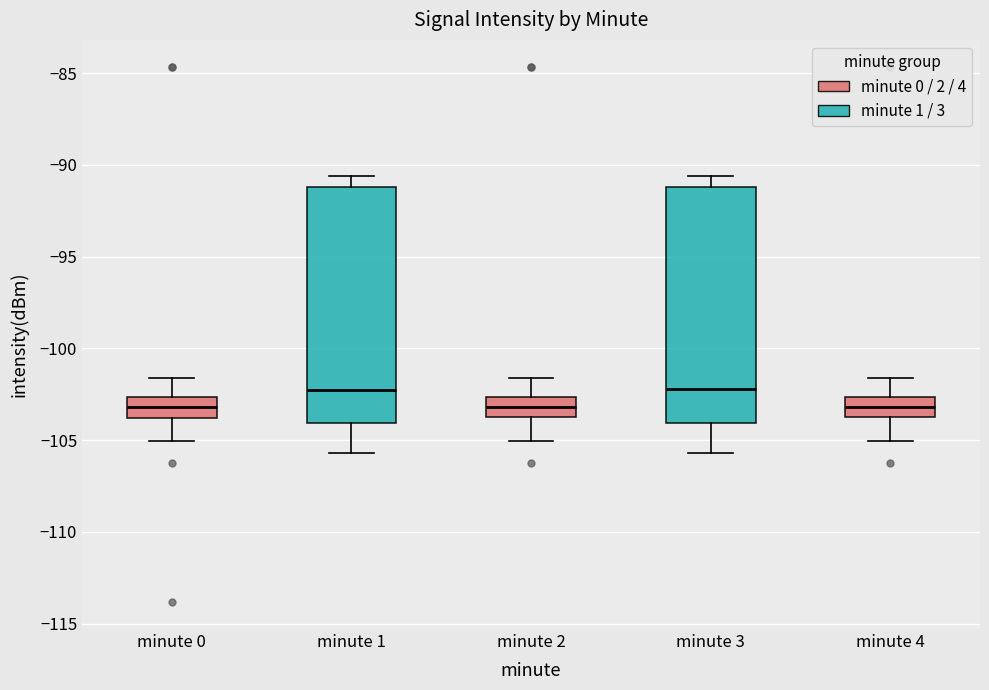

Where is the lower edge of the box for minute 0 on the y-axis? The values are not printed on the chart, so give them approximately, as read against the axis.

-104.0